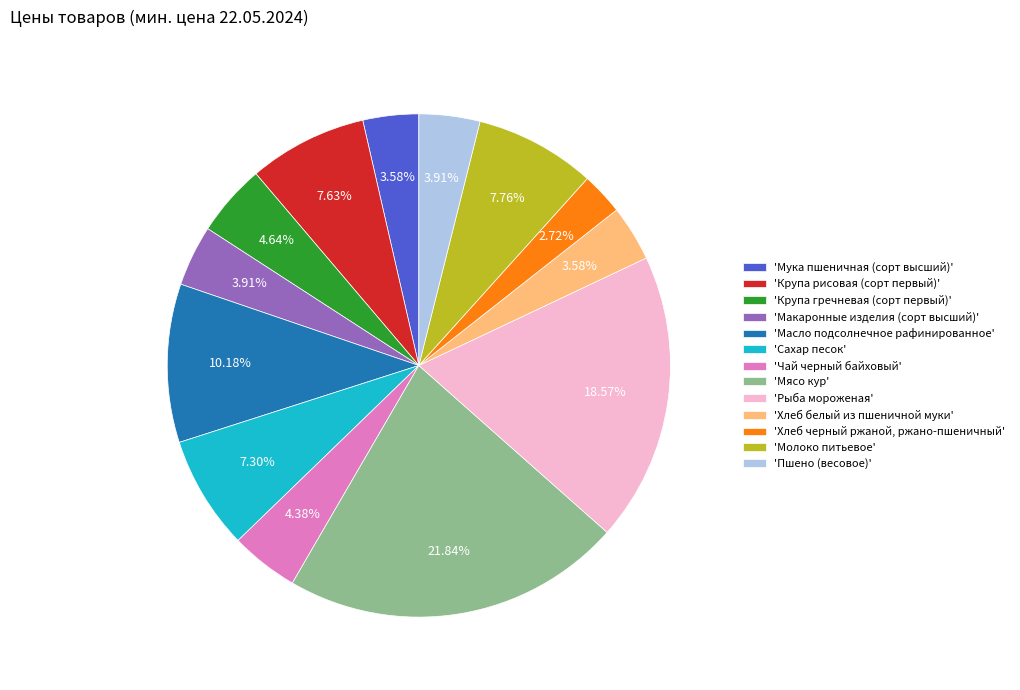

Count the number of slices in the pie.

13